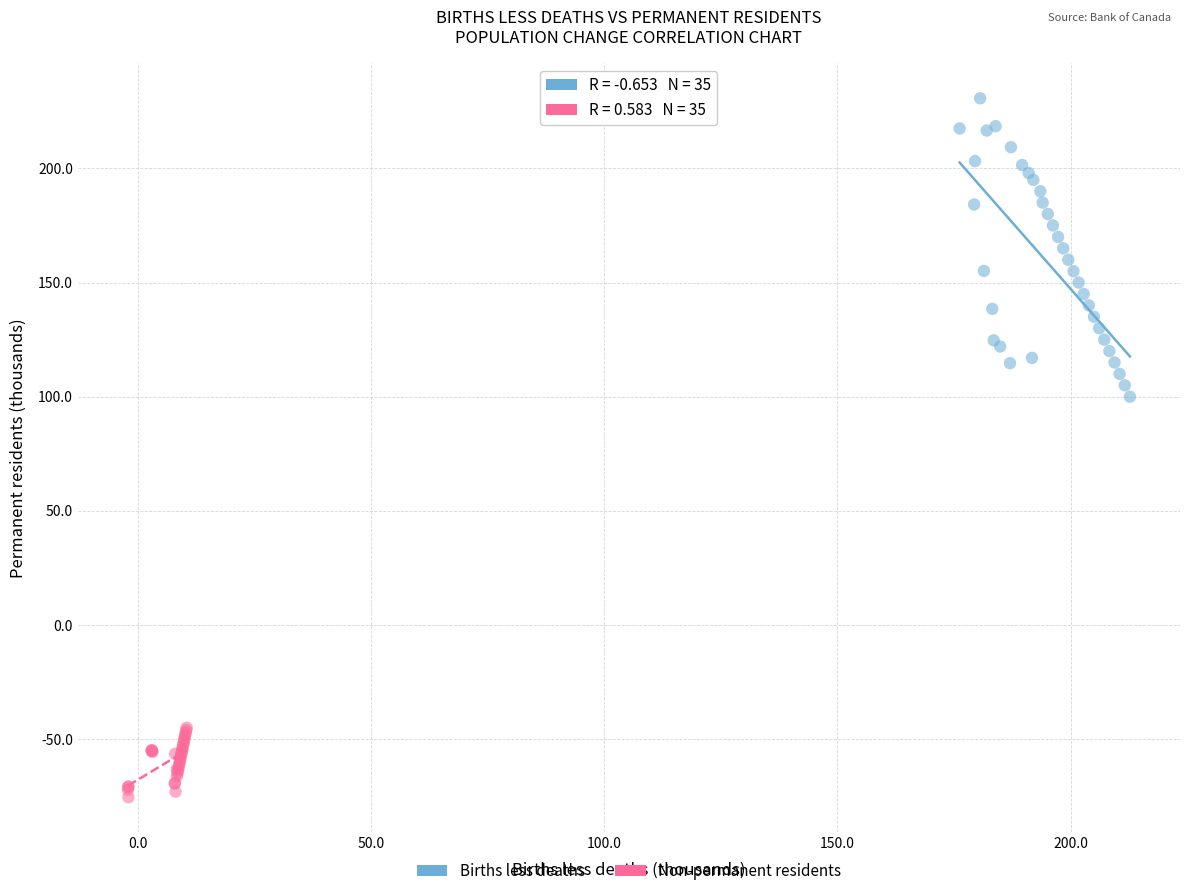

Which series reaches the maximum Y coordinate?

Births less deaths